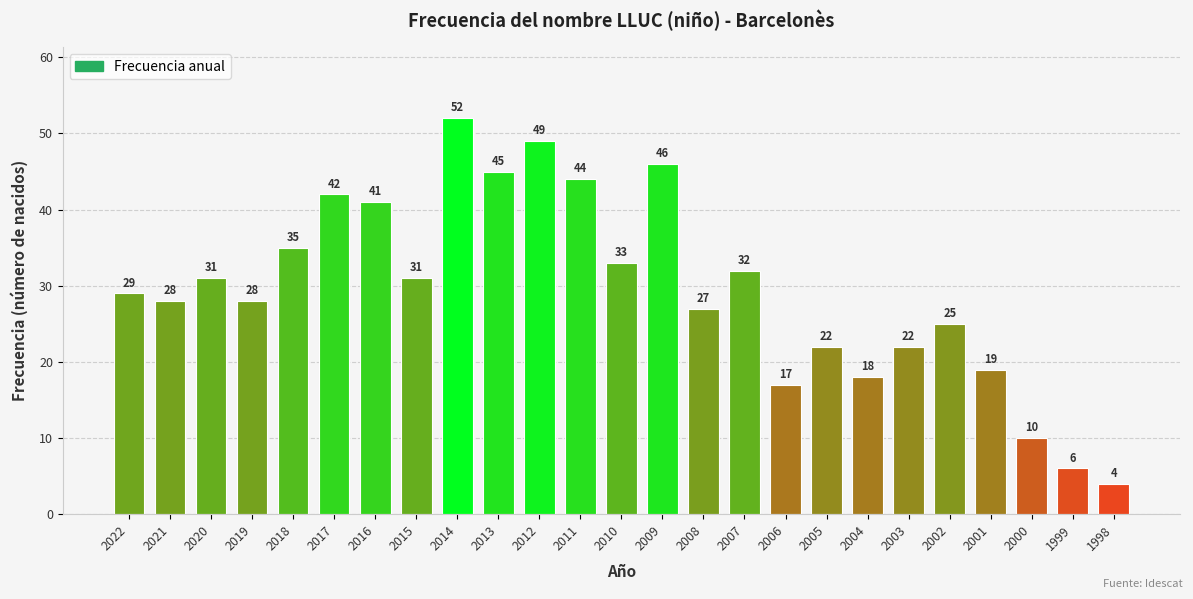

How many series are shown in this chart?

1